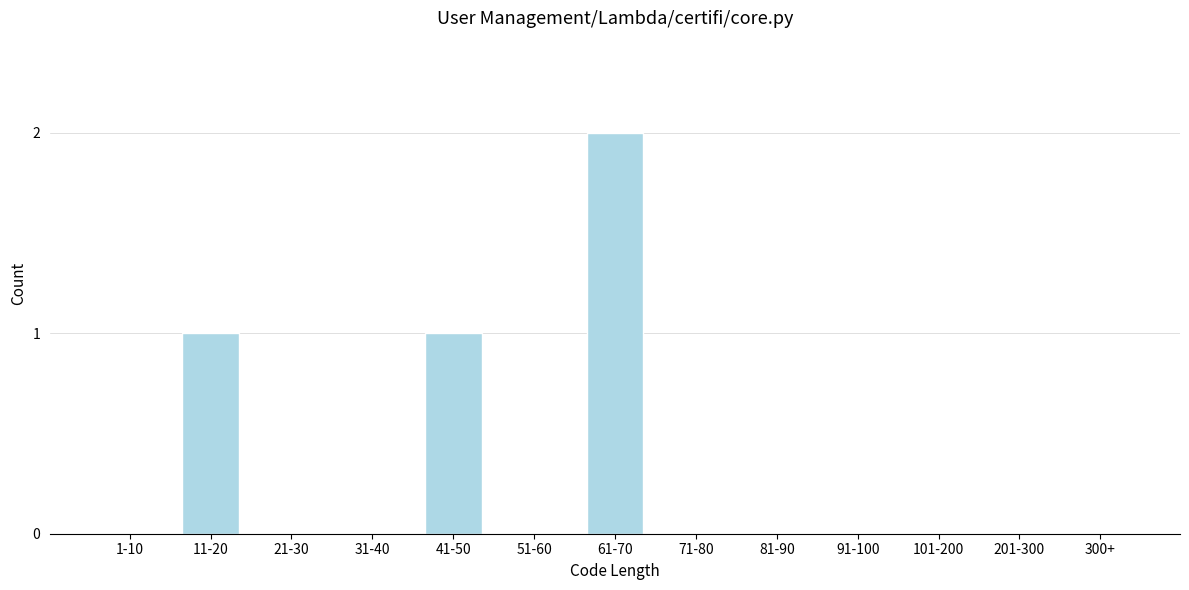

Reading right to left, list all the values displayed in this chart.

300+=0	201-300=0	101-200=0	91-100=0	81-90=0	71-80=0	61-70=2	51-60=0	41-50=1	31-40=0	21-30=0	11-20=1	1-10=0